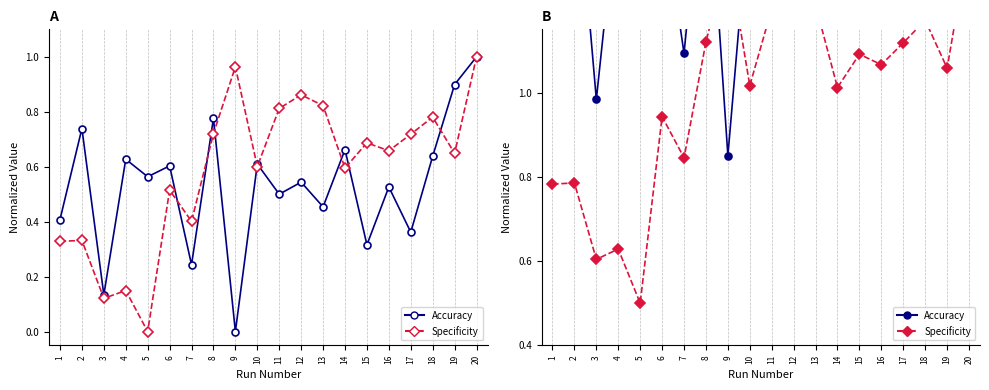

Where does the Accuracy series first go above 1?

1